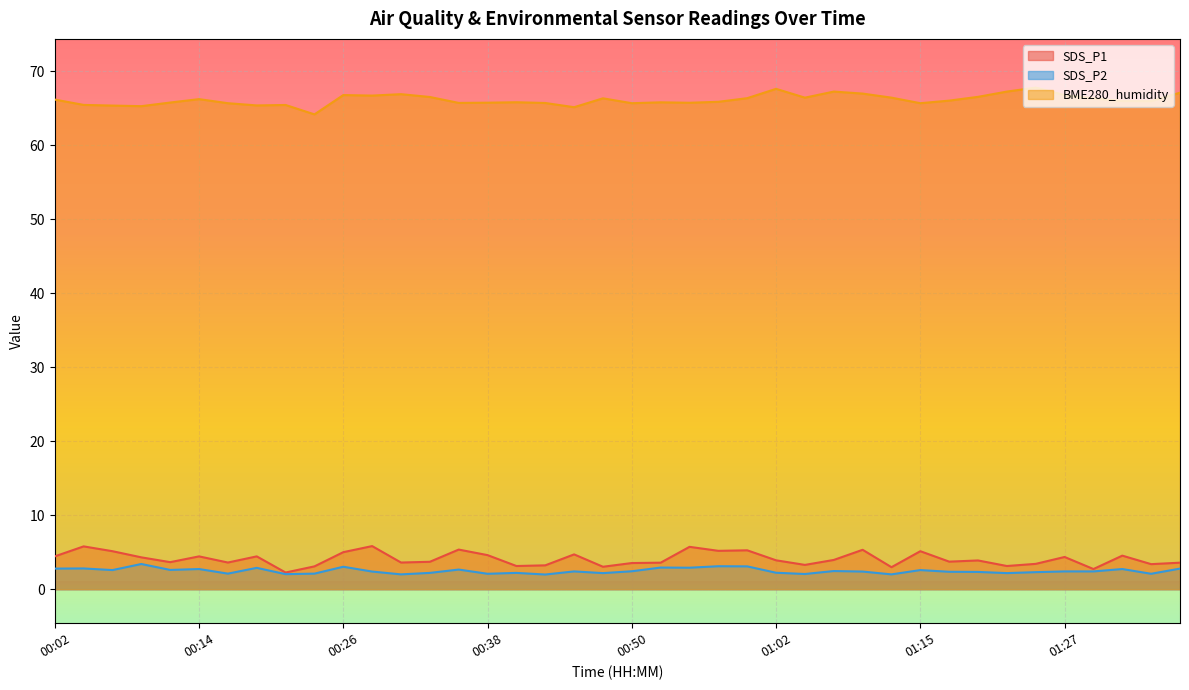

True or false: BME280_humidity has a value of 66.5 at 00:33.

True